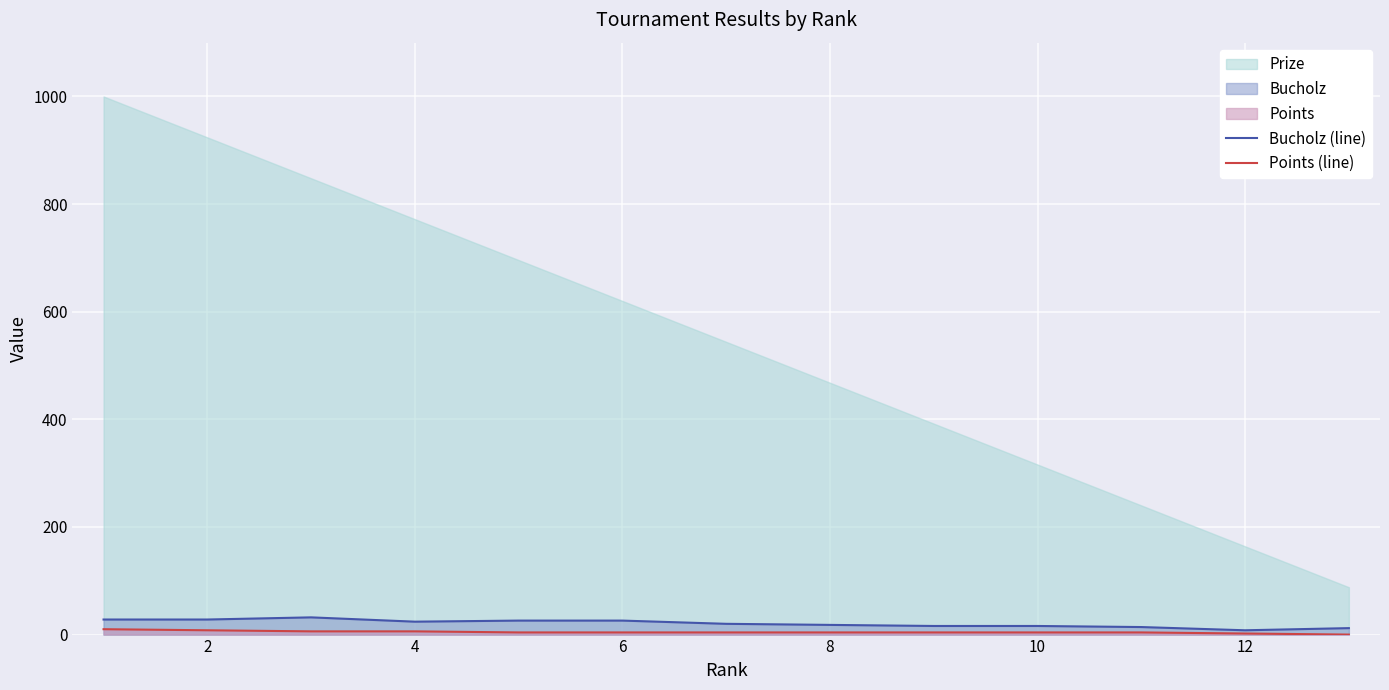

How many lines are shown in the chart?

2